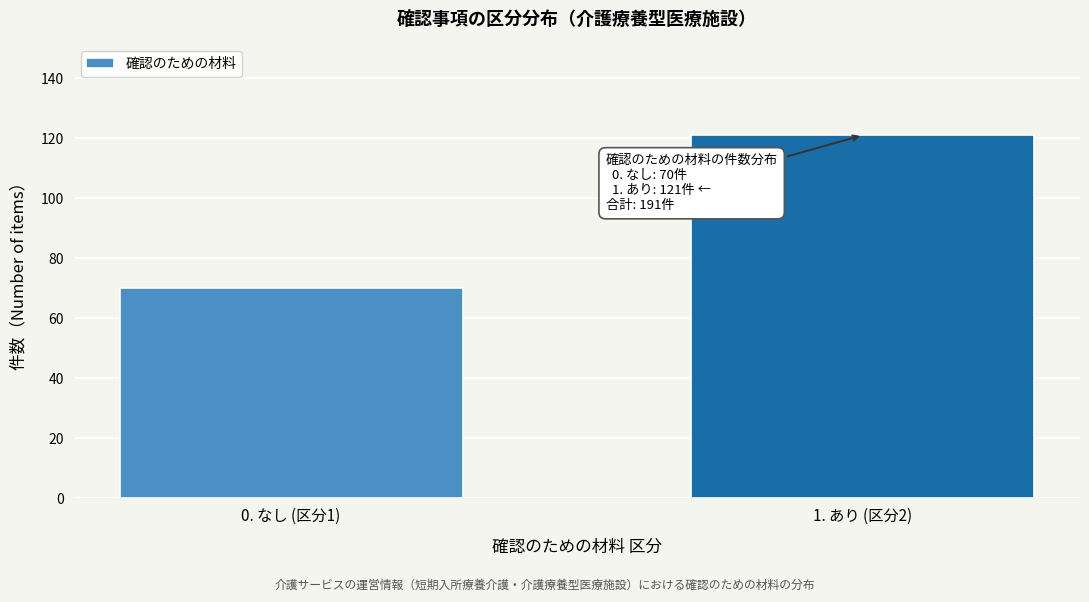

Reading left to right, list all the values displayed in this chart.

0. なし (区分1)=70	1. あり (区分2)=121